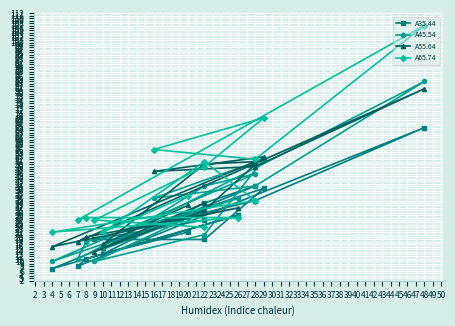

At how many categories does at least one series exceed 7?

15